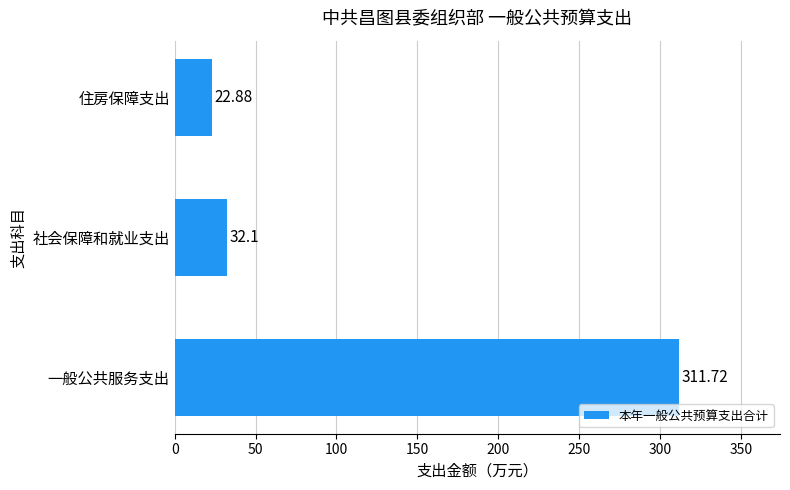

What is the minimum value shown in the chart?

22.9